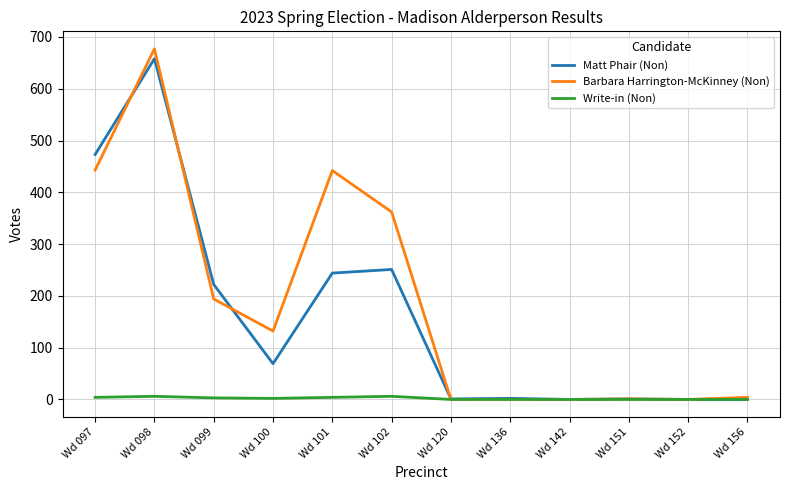

How many lines are shown in the chart?

3